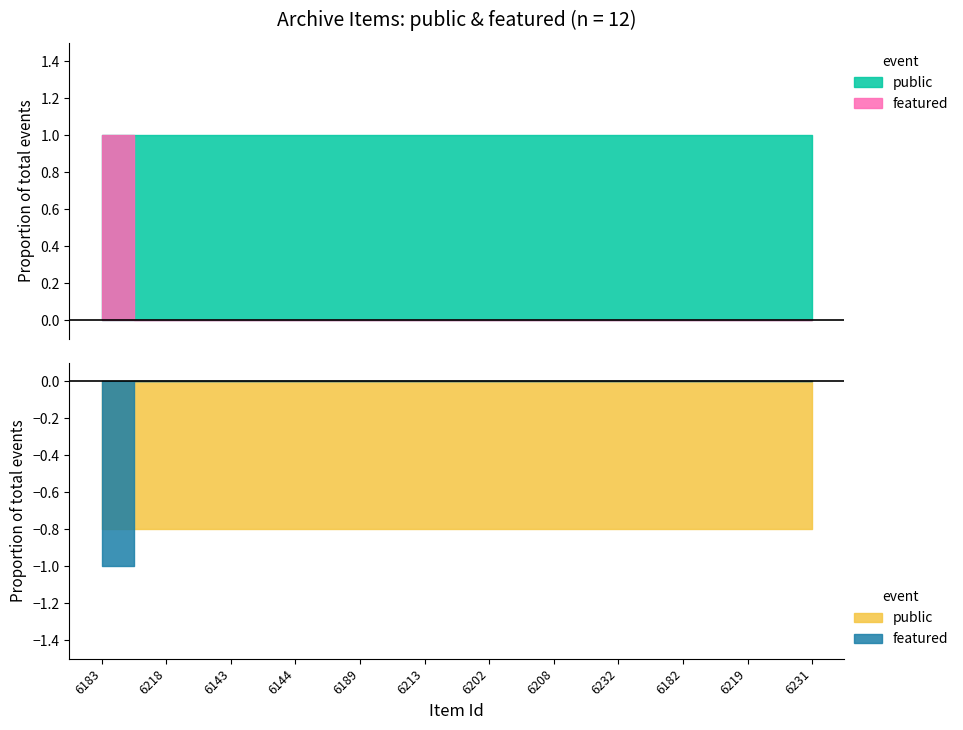

Which series changed the most between 6213 and 6182?

public